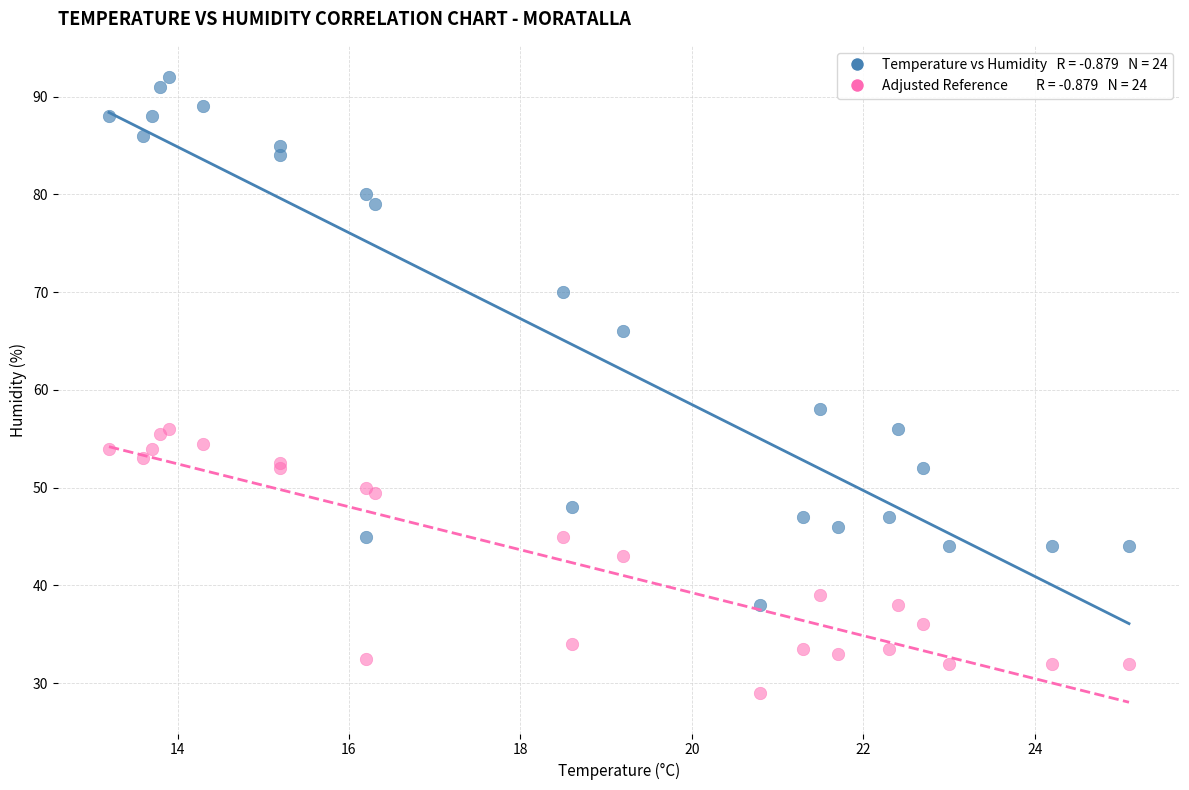

Across all series, what Y value is closest to 60?

58.0